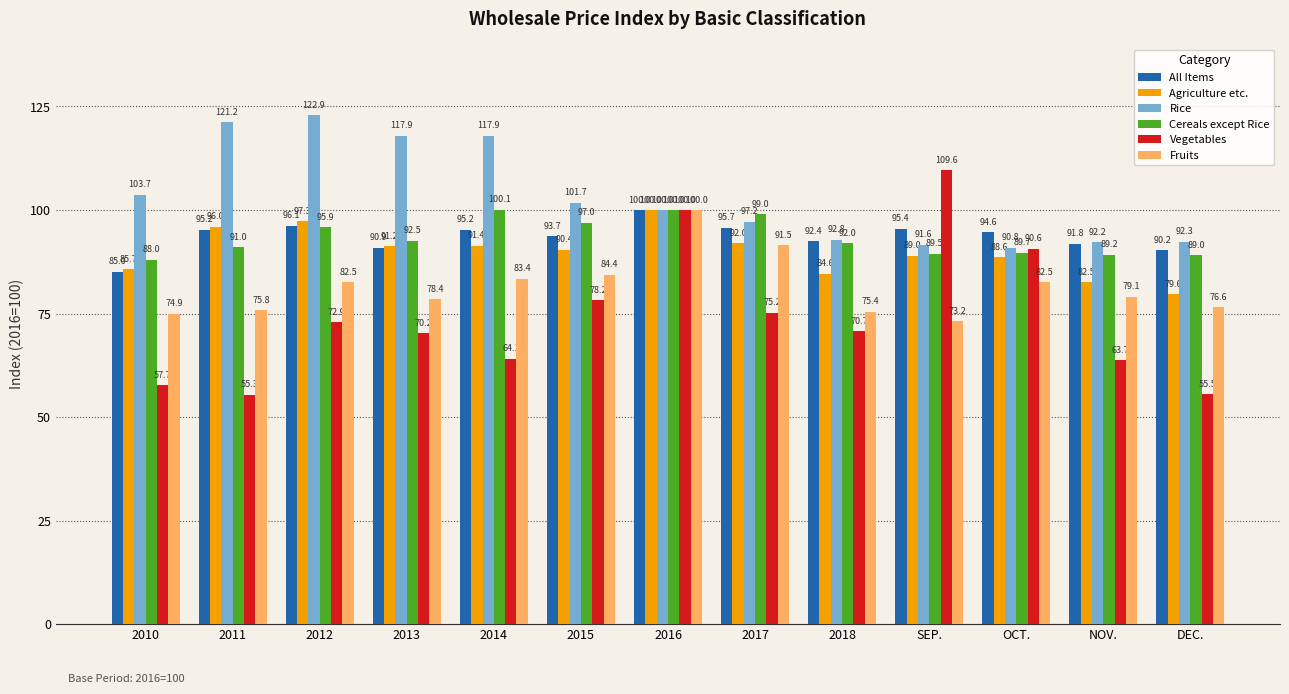

What is the difference between the maximum and minimum values in the Agriculture etc. series?

20.4